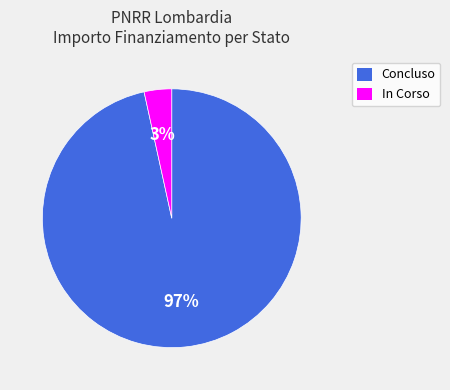

Is it true that In Corso is 11% of the pie?

False